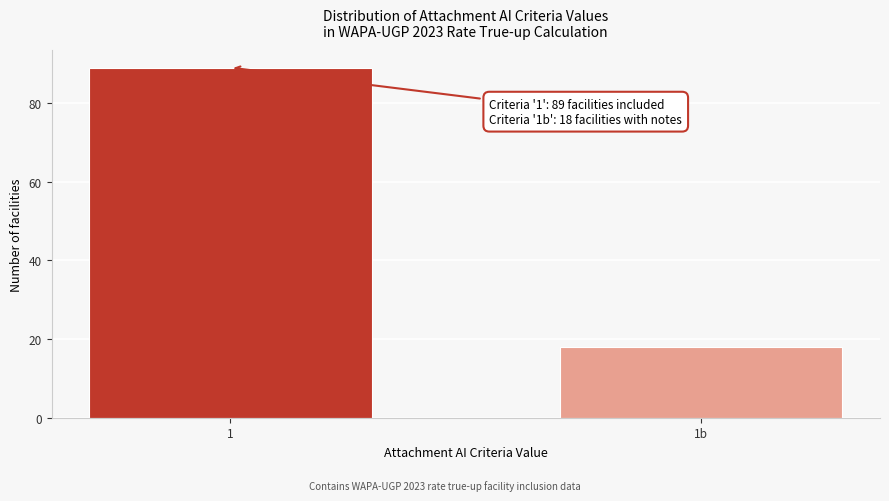

Reading right to left, transcribe all the data shown in this chart.

18	89